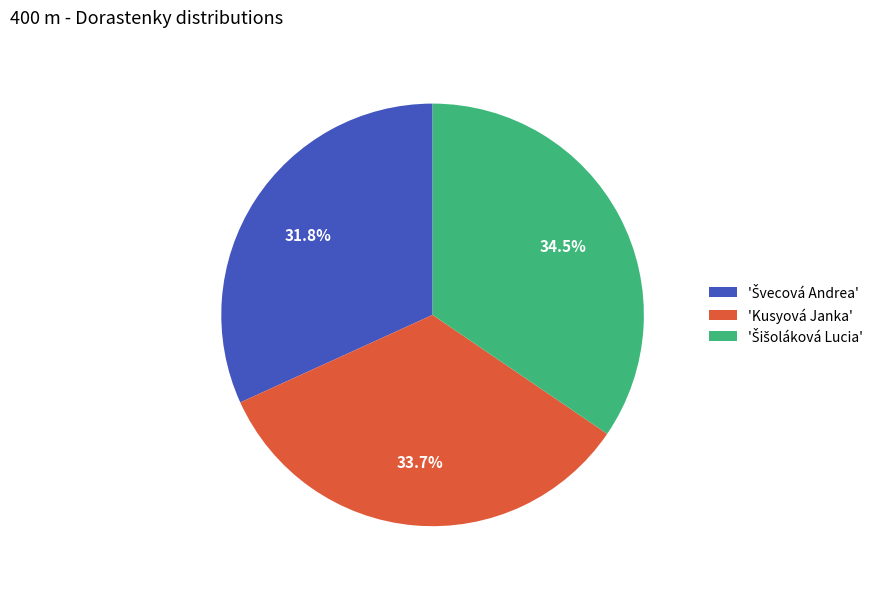

Is 'Kusyová Janka' the majority of the pie?

No